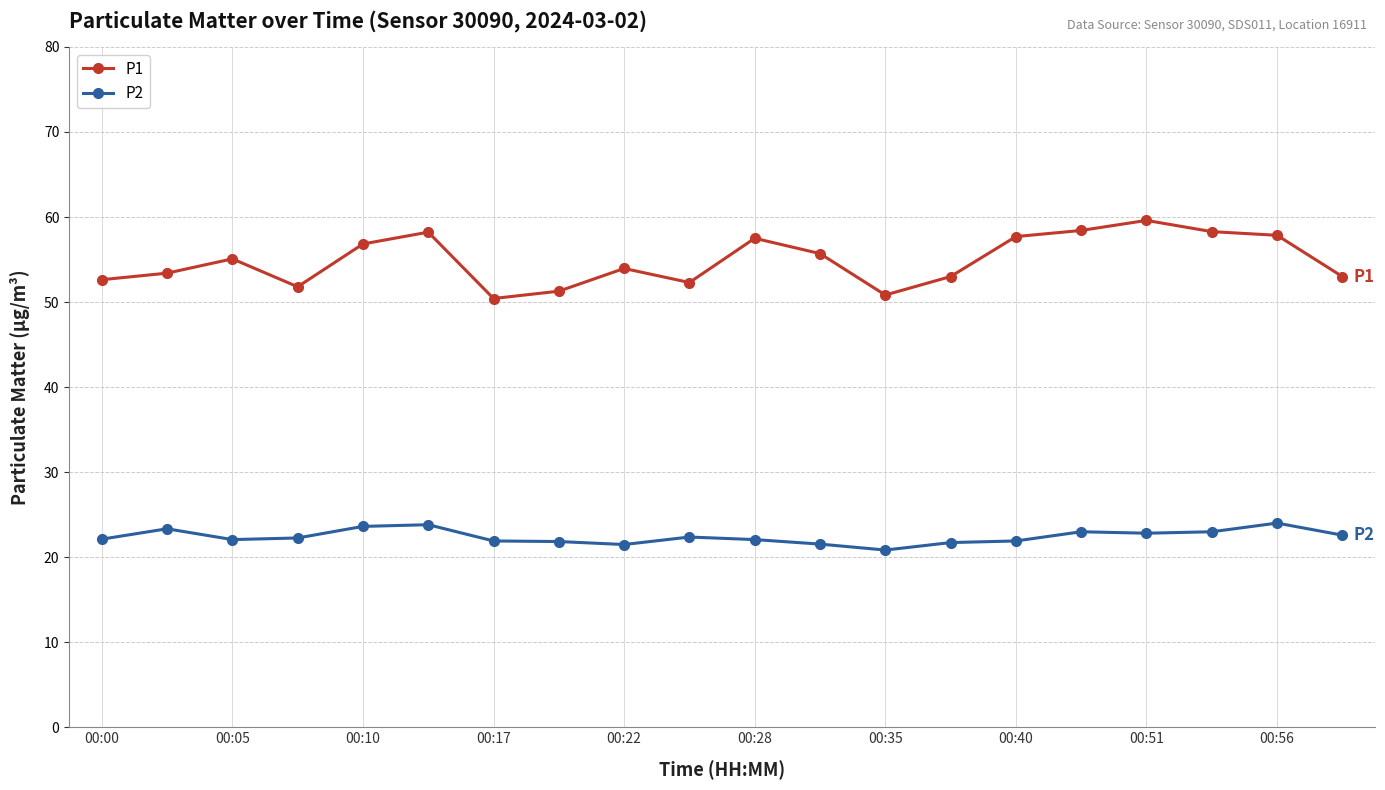

Which series has the largest total across all categories?

P1